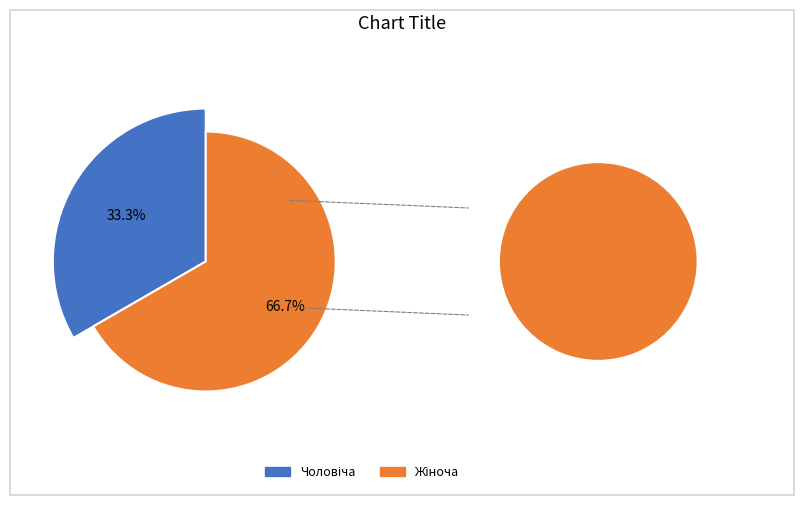

To the nearest percent, what is the average slice percentage?

50%